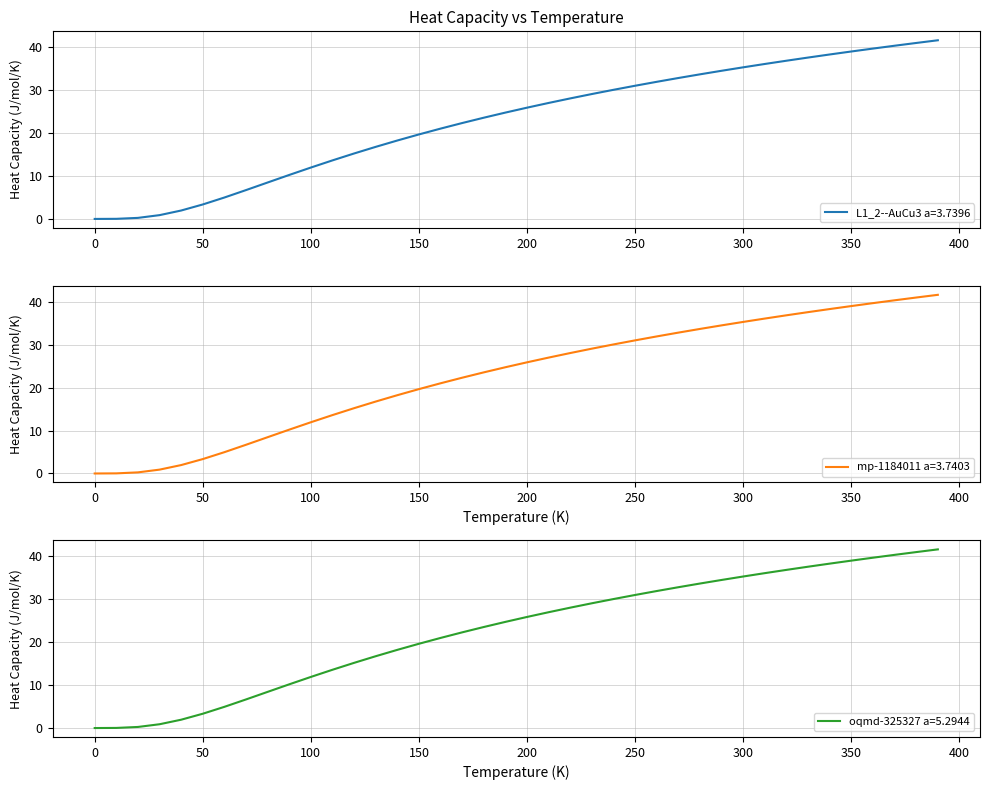

True or false: mp-1184011 a=3.7403 and oqmd-325327 a=5.2944 intersect in this chart.

False